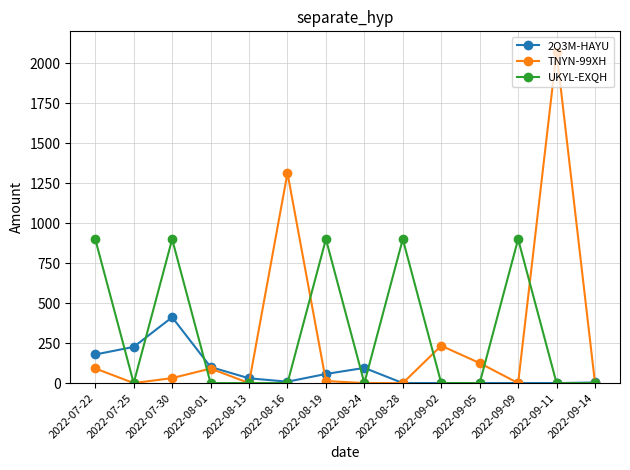

At which label is TNYN-99XH closest to 1035?

2022-08-16